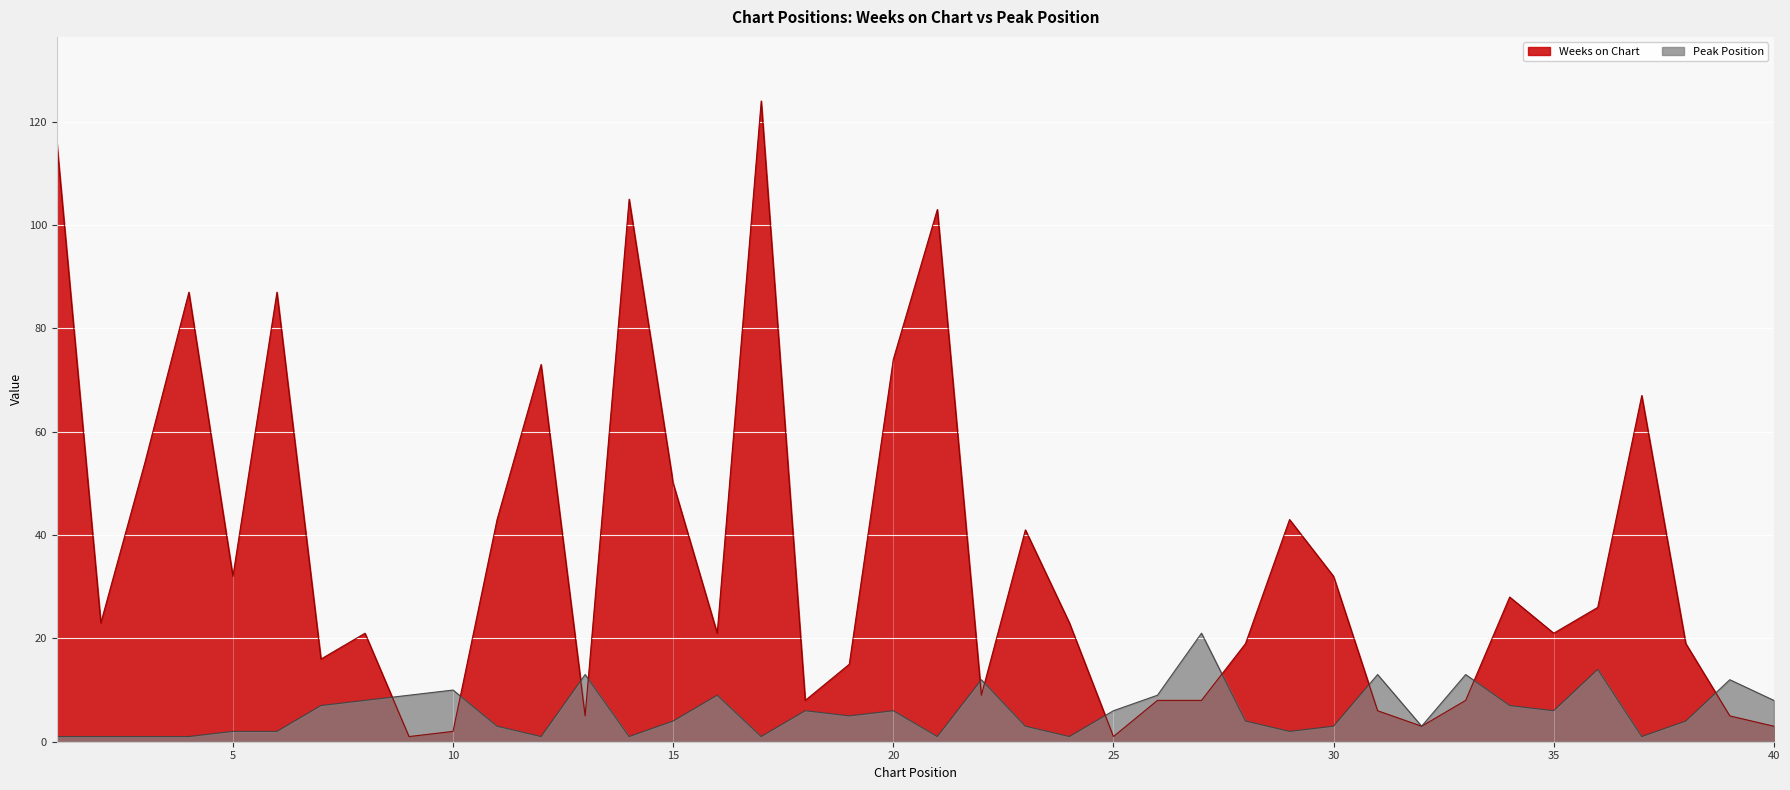

At which category is the sum across all series the highest?

17